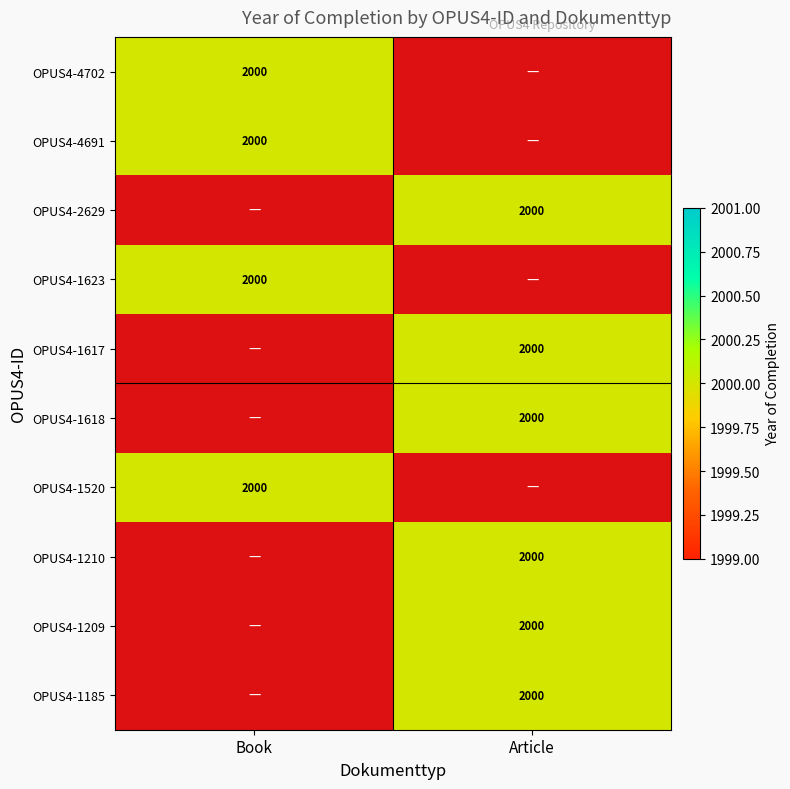

The value of OPUS4-2629 at Article is 3230. True or false?

False